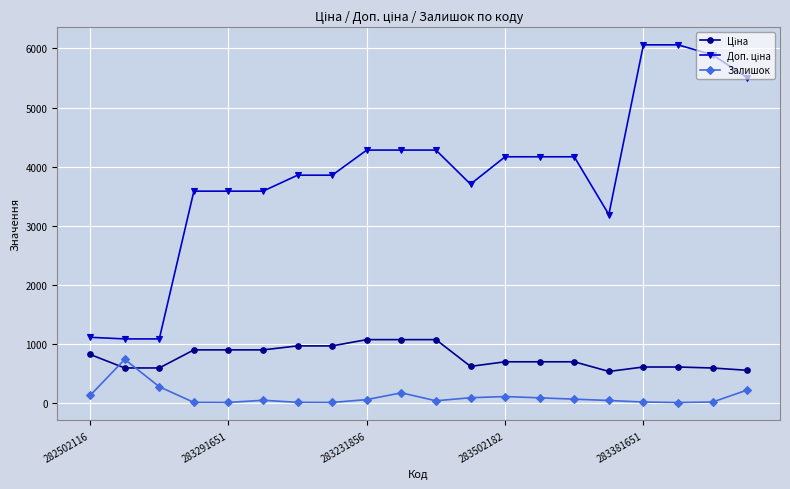

What is the sum of all Залишок values?

2083.0